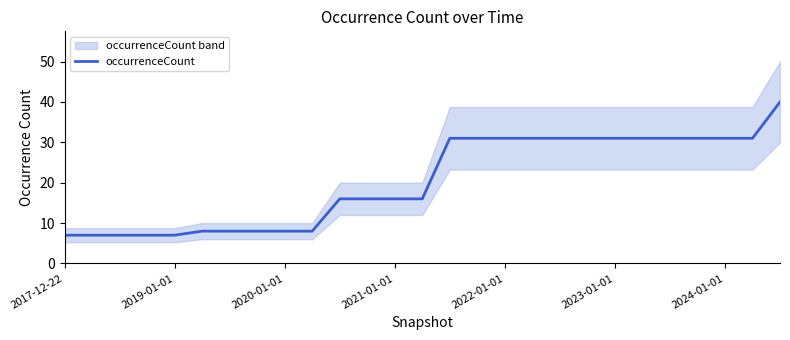

What is the difference between the maximum and minimum values?

33